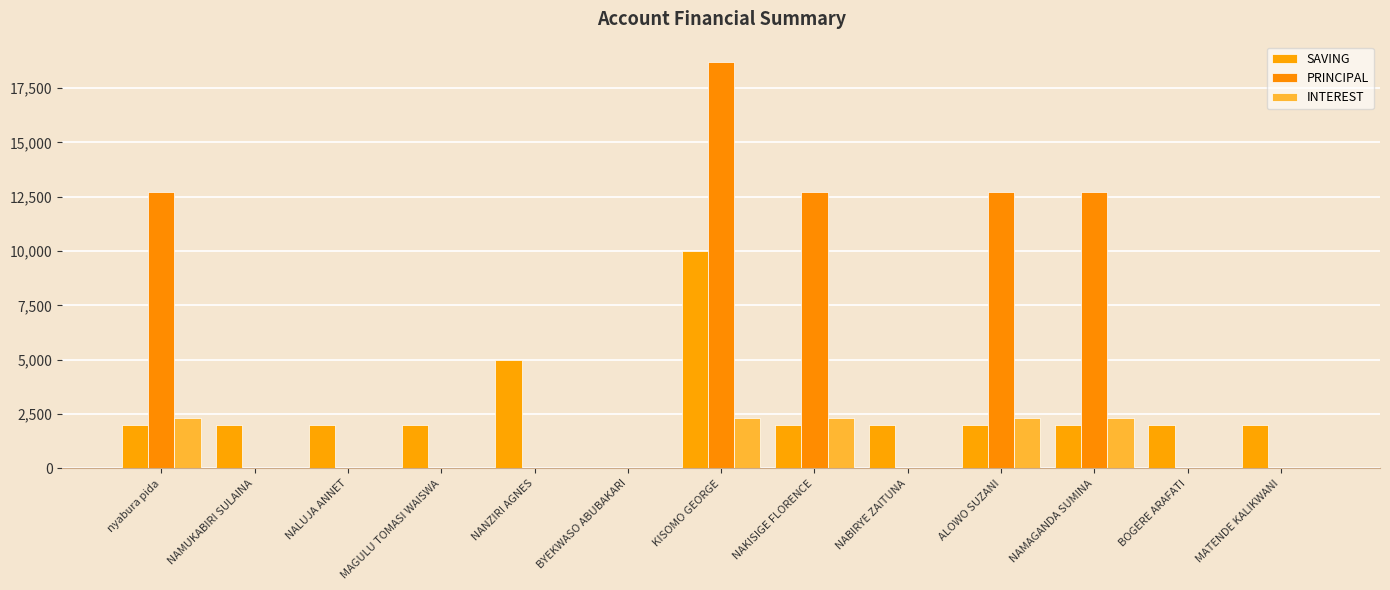

Reading left to right, list all the values displayed in this chart.

SAVING: 2000	2000	2000	2000	5000	0	10000	2000	2000	2000	2000	2000	2000
PRINCIPAL: 12700	0	0	0	0	0	18700	12700	0	12700	12700	0	0
INTEREST: 2300	0	0	0	0	0	2300	2300	0	2300	2300	0	0